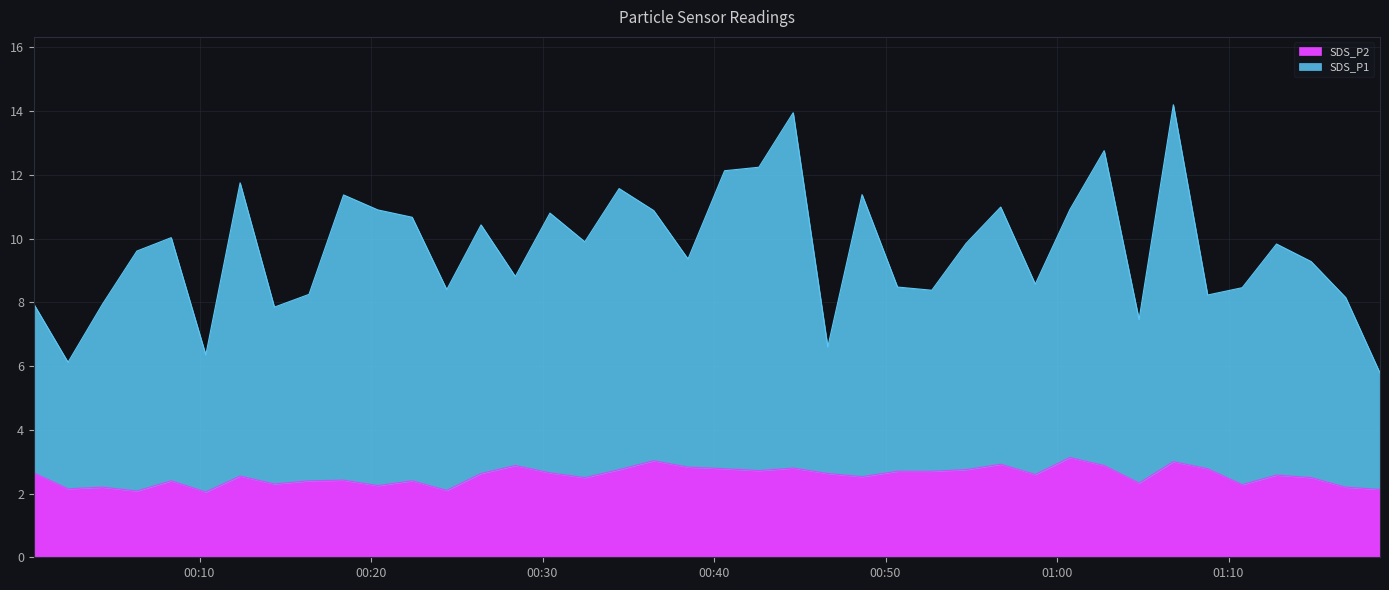

The value of SDS_P1 at 2024/04/08 00:38:29 is 2.3. True or false?

False